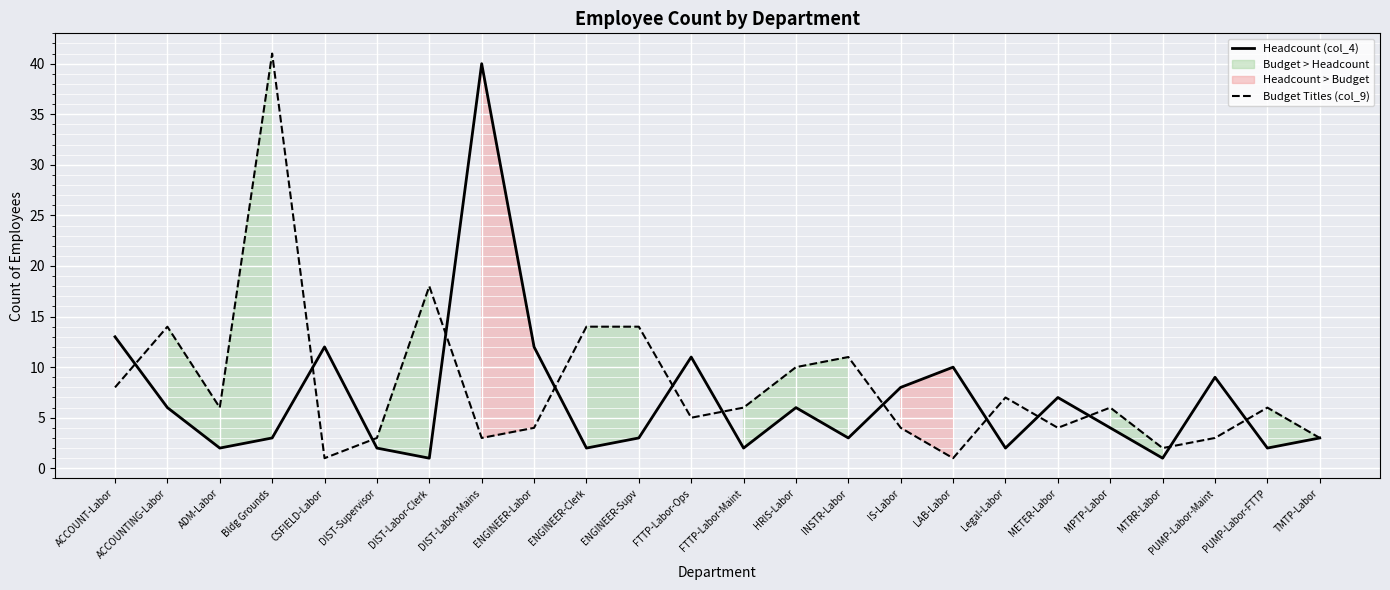

What value does the Budget Titles (col_9) series have at FTTP-Labor-Maint?

6